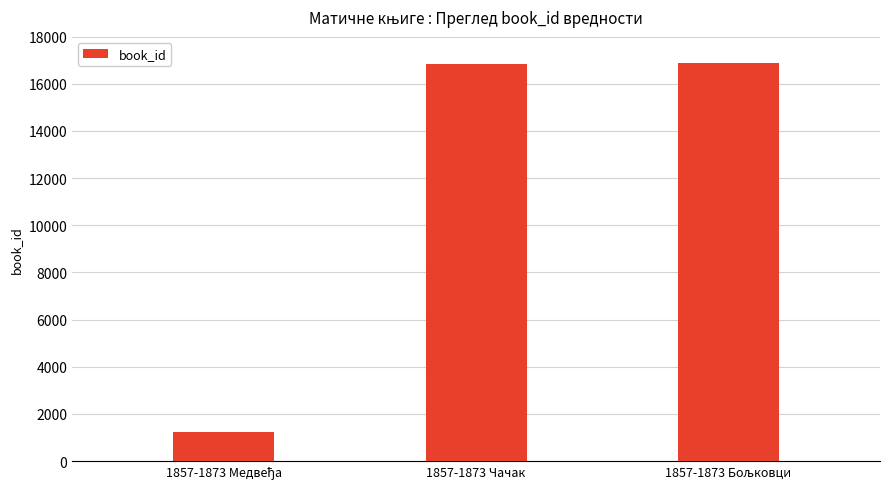

What is the value of the 3rd bar from the left?

16887